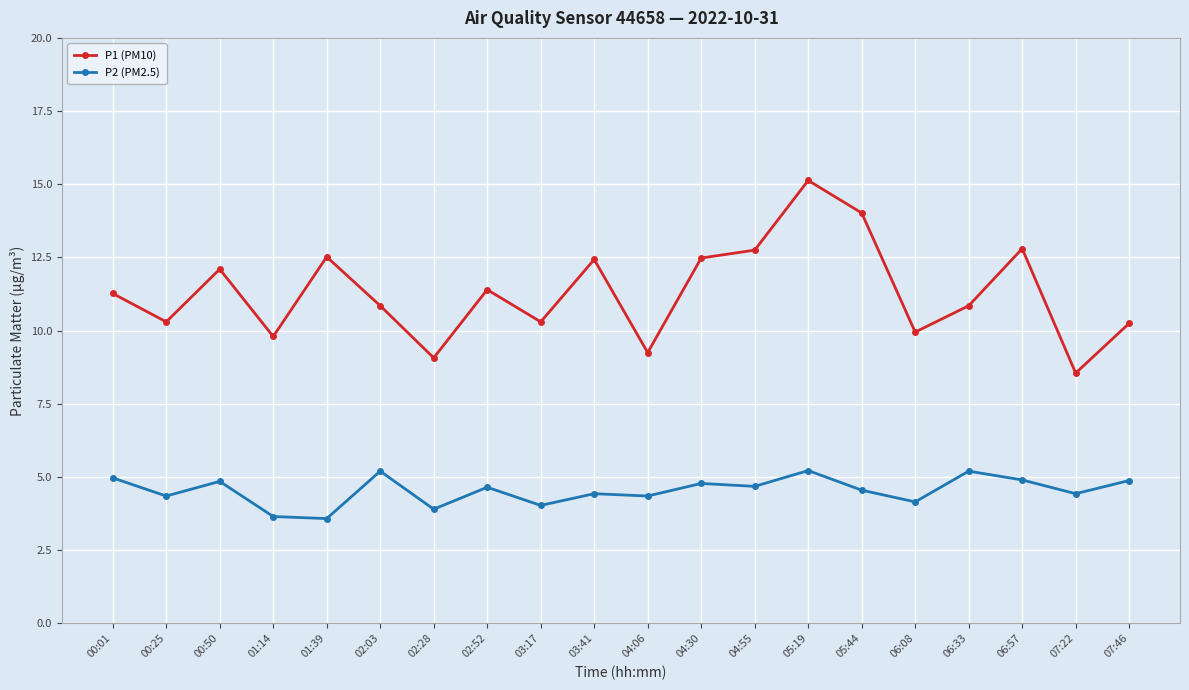

The P2 (PM2.5) series shows 1.4 at 03:17. True or false?

False